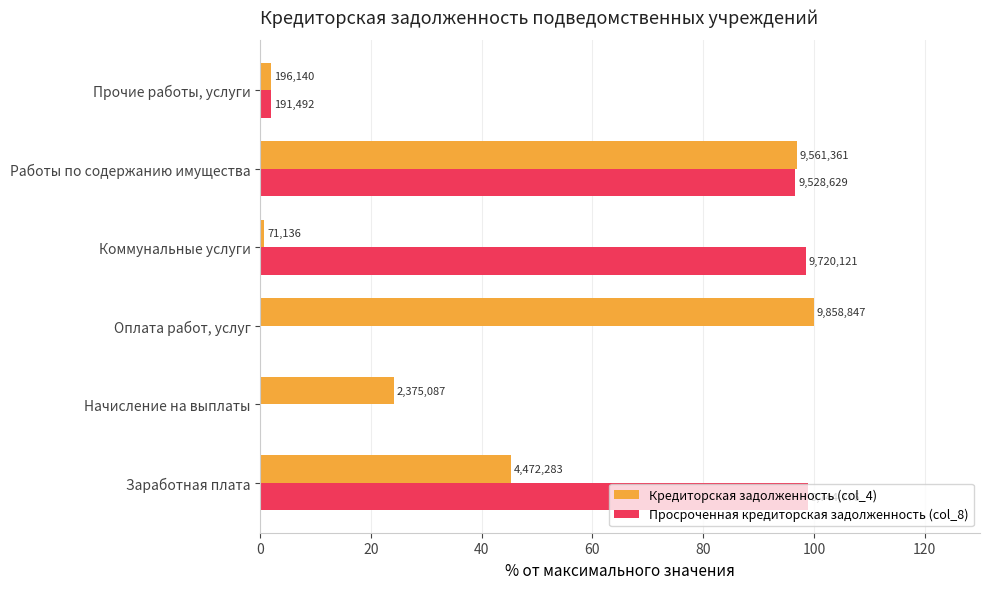

What are all the series names shown in the legend?

Кредиторская задолженность (col_4), Просроченная кредиторская задолженность (col_8)